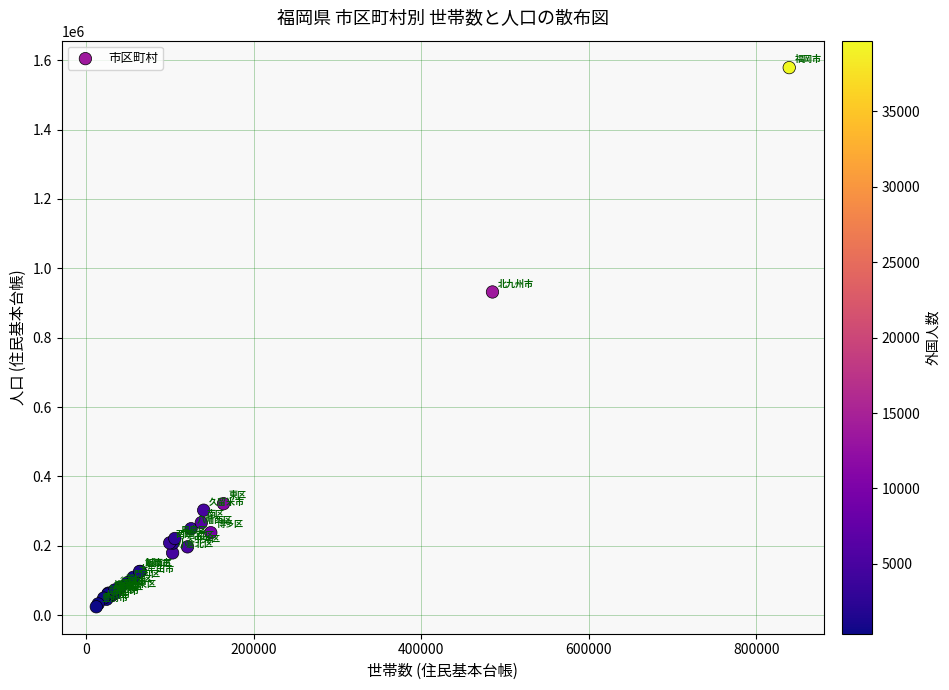

What Y value in the scatter plot is closest to 801448?

931851